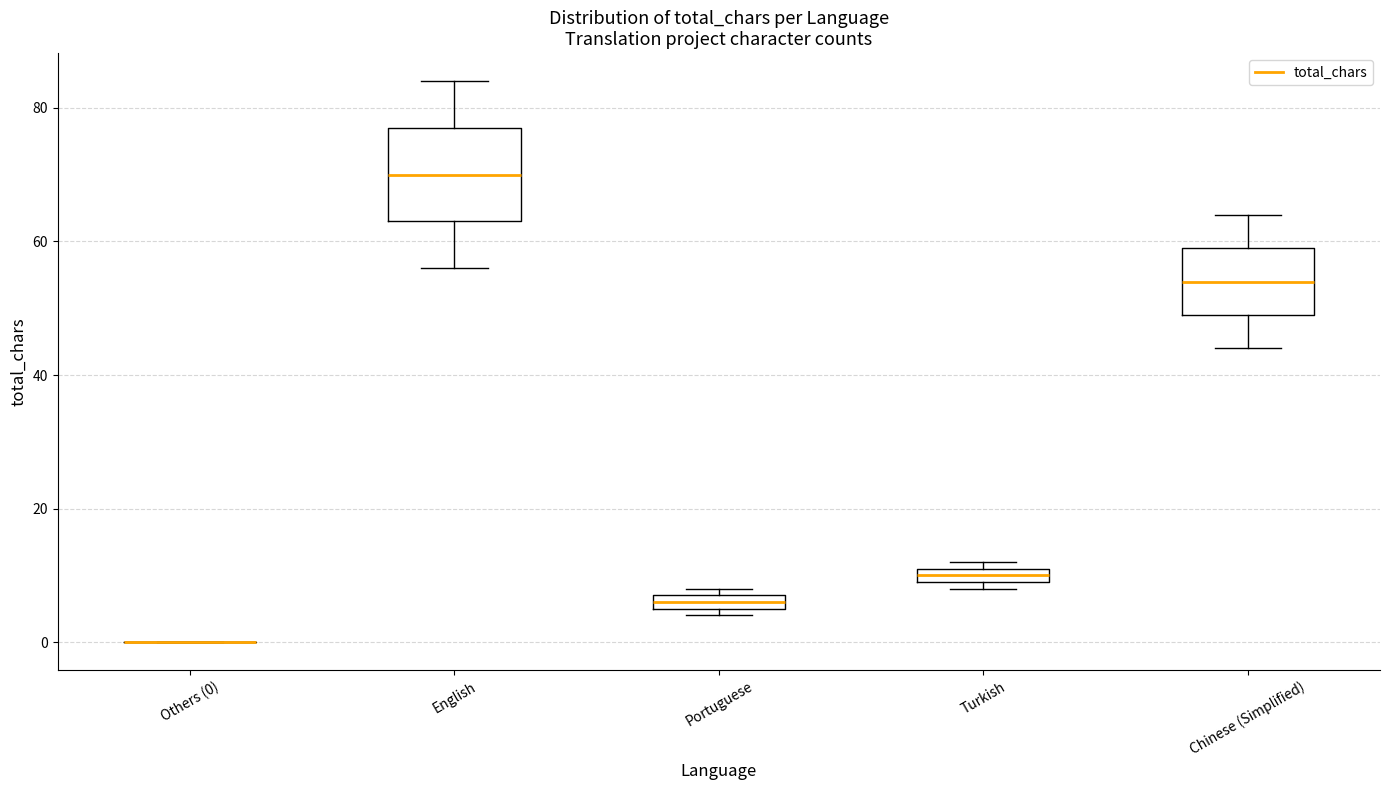

Where does the lower whisker of the box for English end on the y-axis? The values are not printed on the chart, so give them approximately, as read against the axis.

56